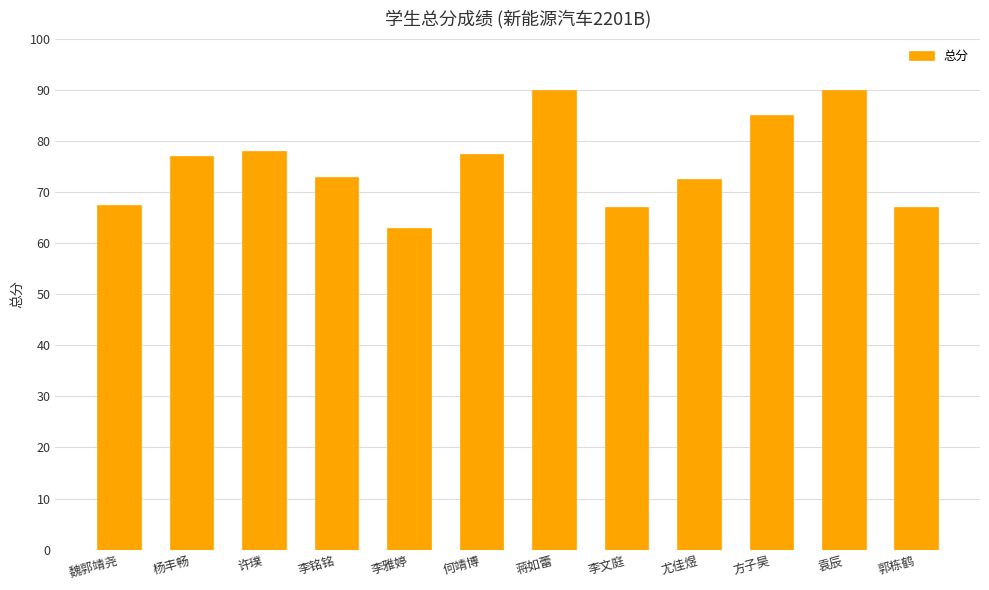

What is the smallest value displayed?

63.0